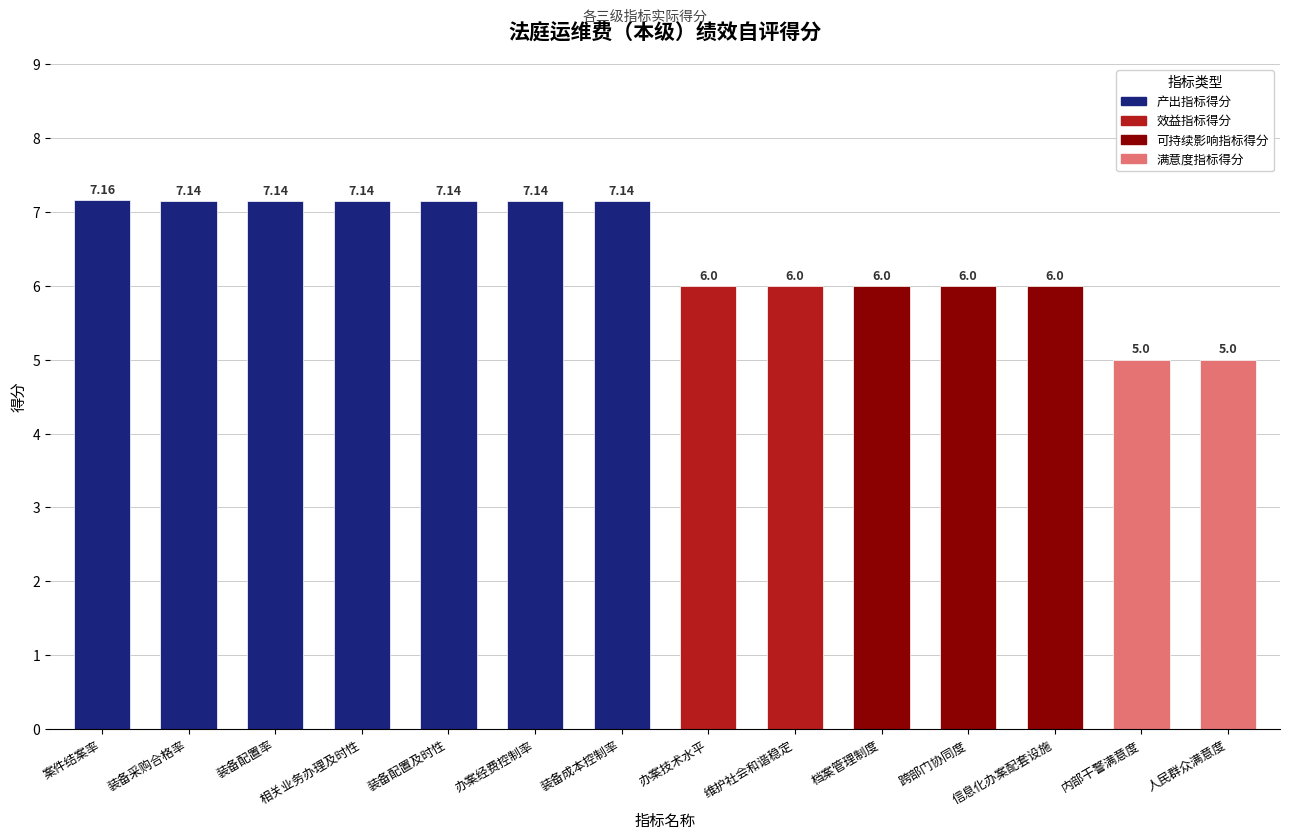

What is the sum of the values at 办案技术水平 and 跨部门协同度?

12.0